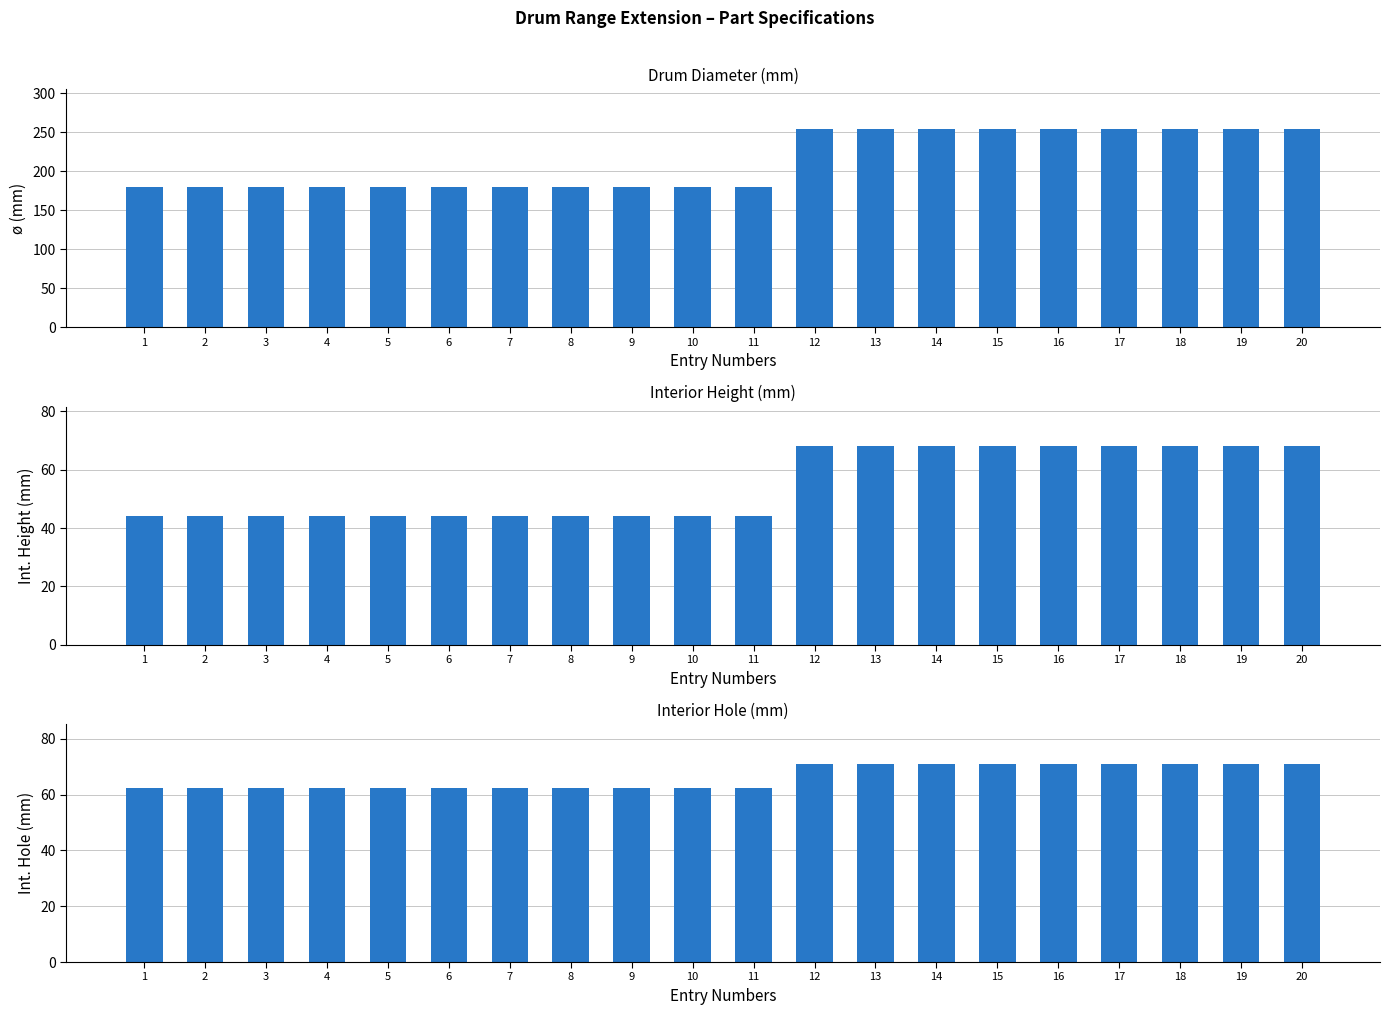

Which series has the largest total across all categories?

ø (mm)